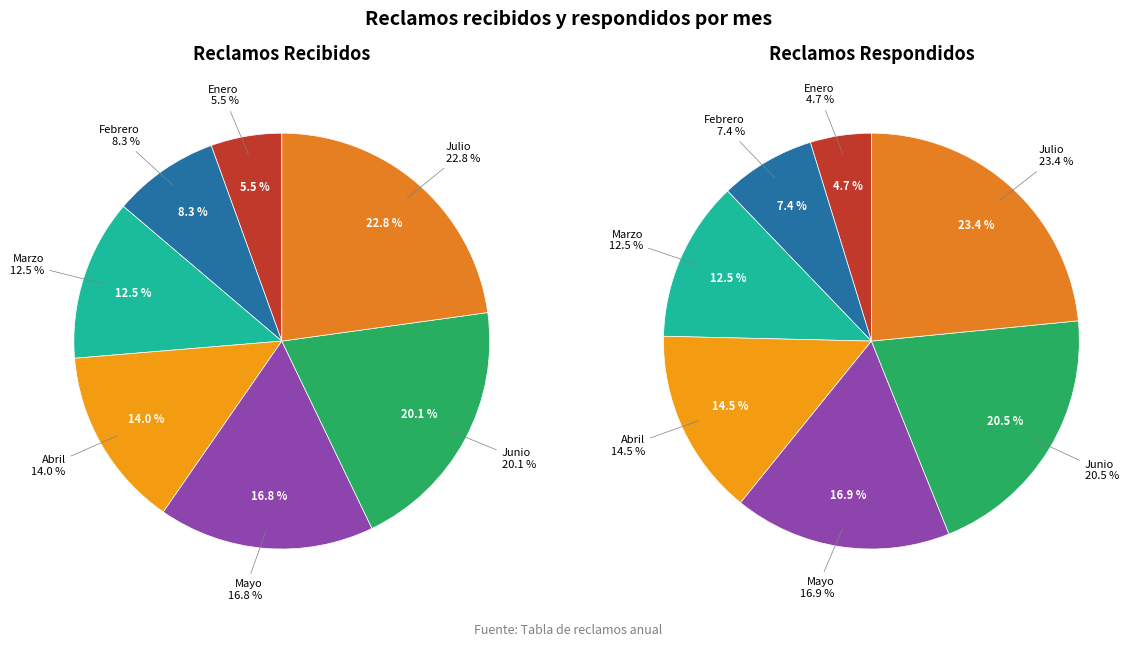

Does Julio account for over 50% of the chart?

No